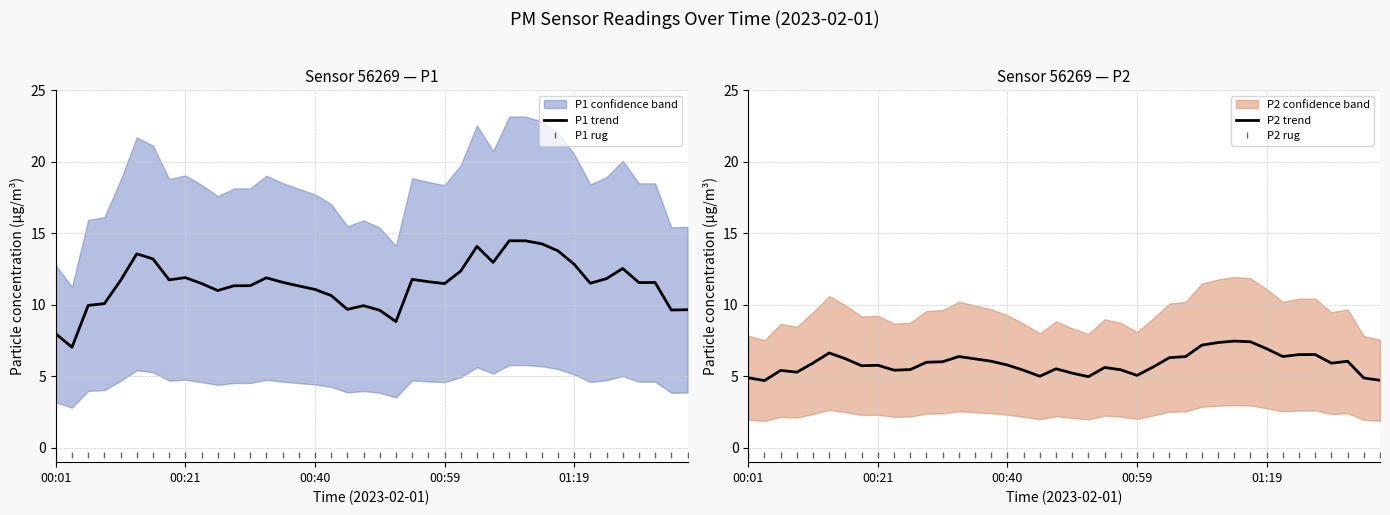

In P2 trend, how many points are lower than both neighbors (excluding endpoints)?

9